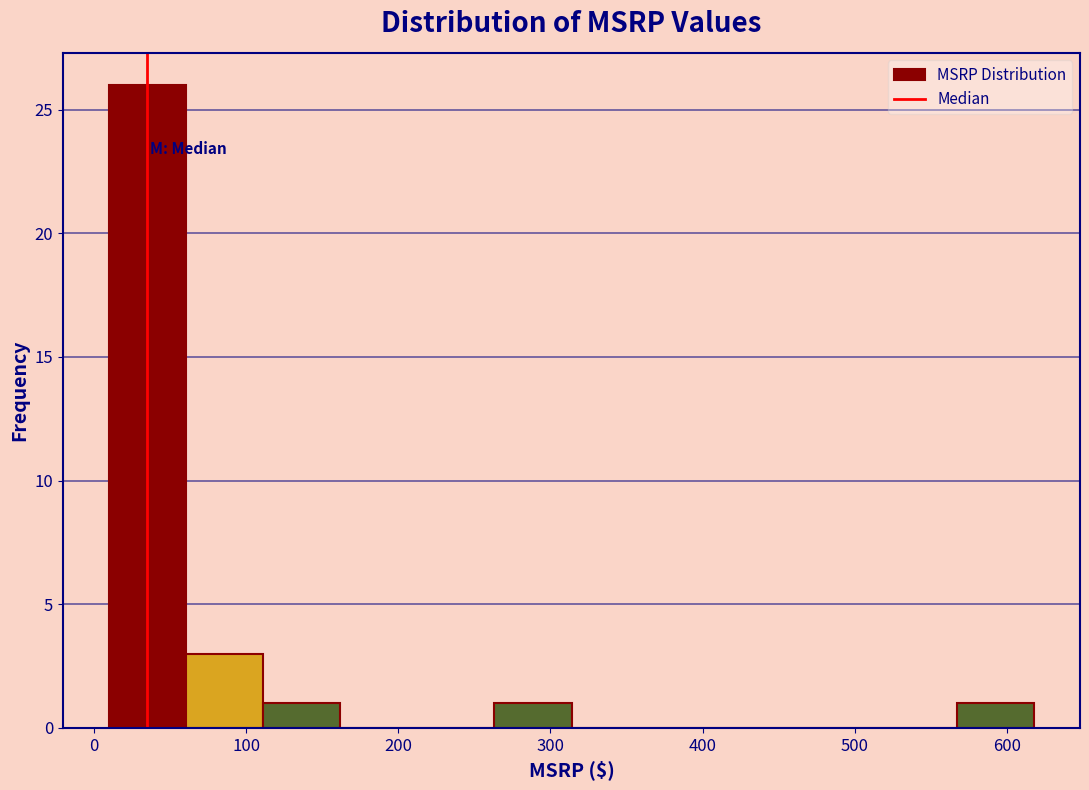

Over which range of the x-axis is the bar tallest?

10 to 60